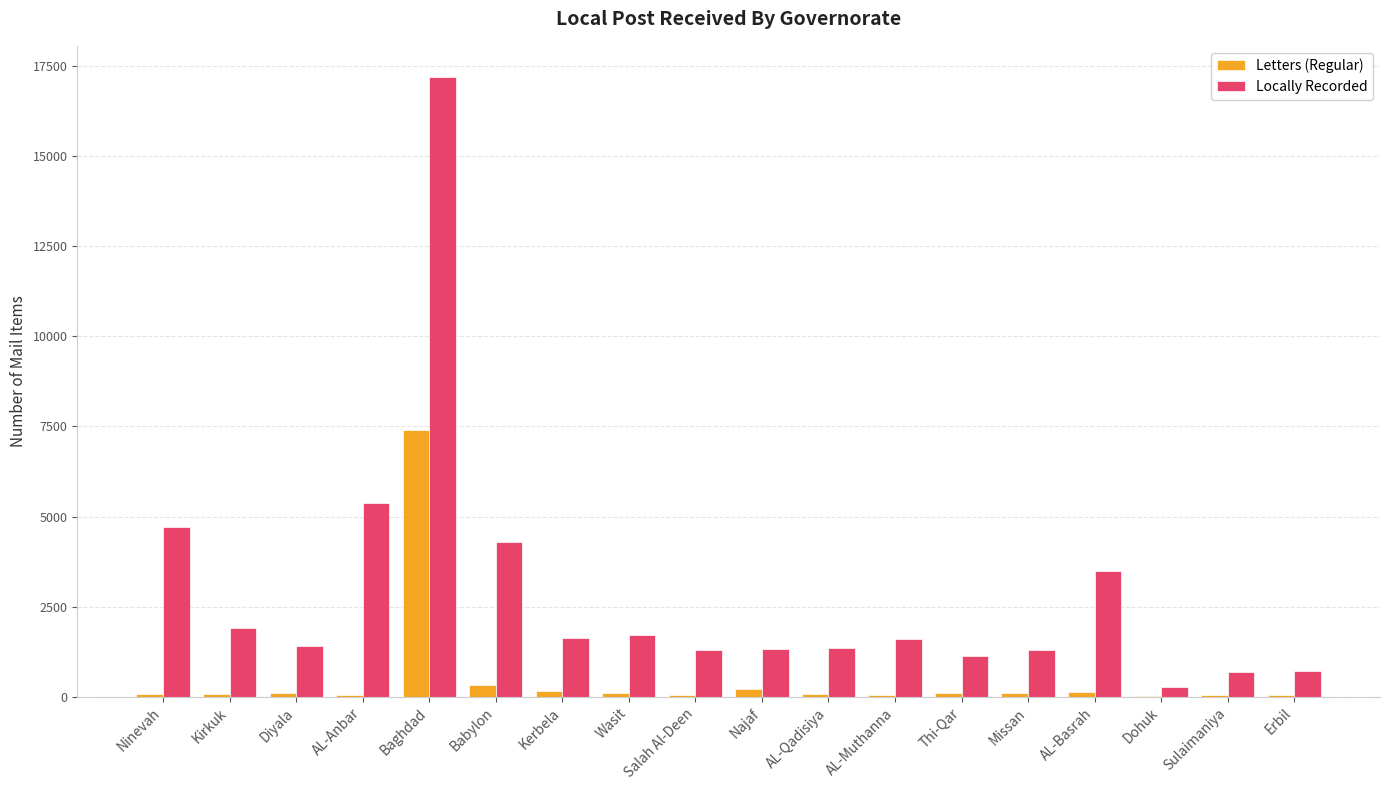

The value of Locally Recorded at Ninevah is 1057. True or false?

False